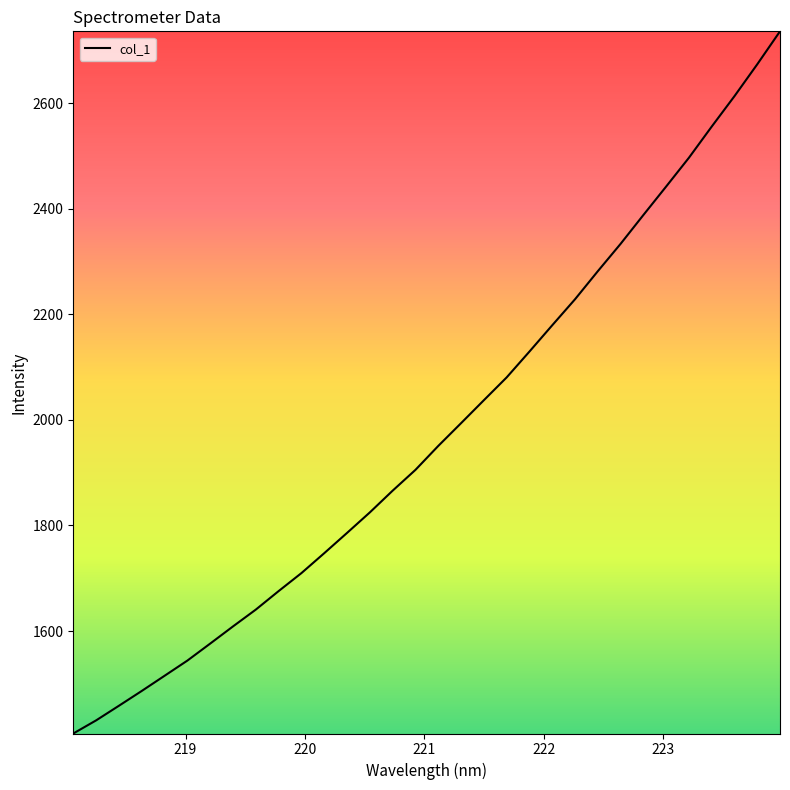

What is the maximum value shown in the chart?

2736.1